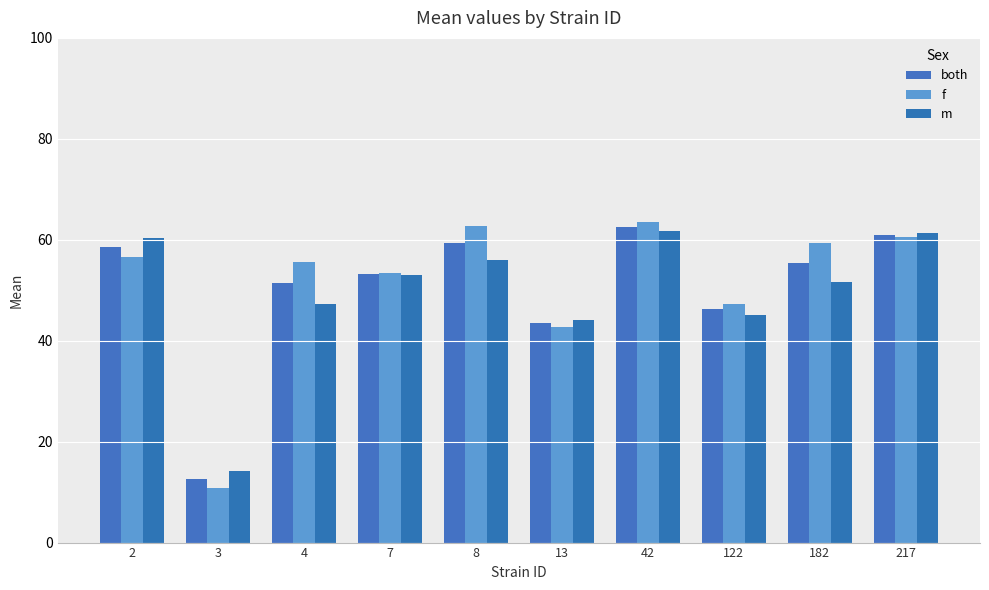

What value does the f series have at 7?

53.5